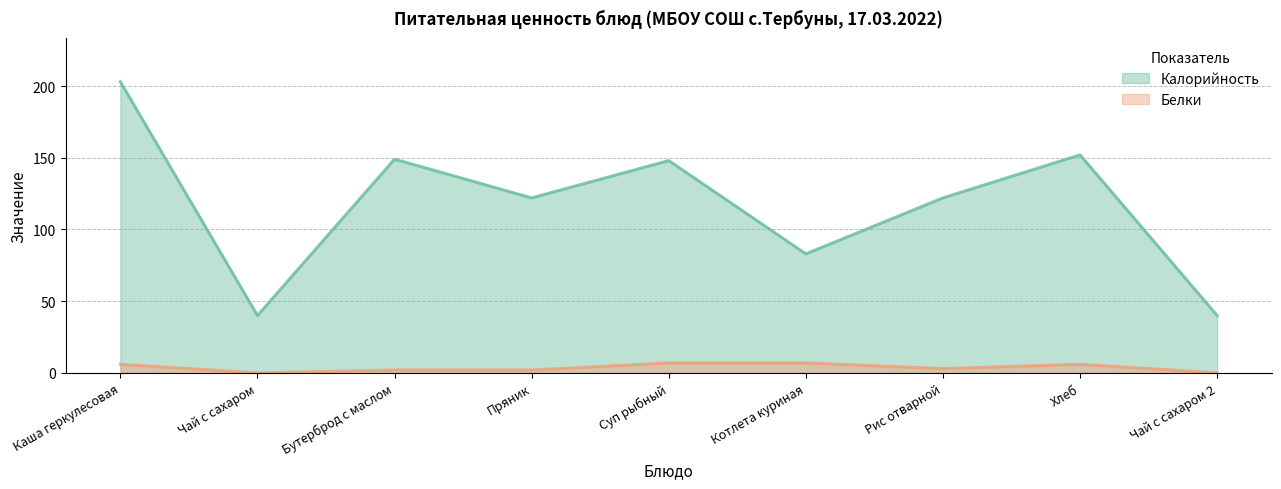

What is the difference between the Калорийность values at Чай с сахаром and Каша геркулесовая?

163